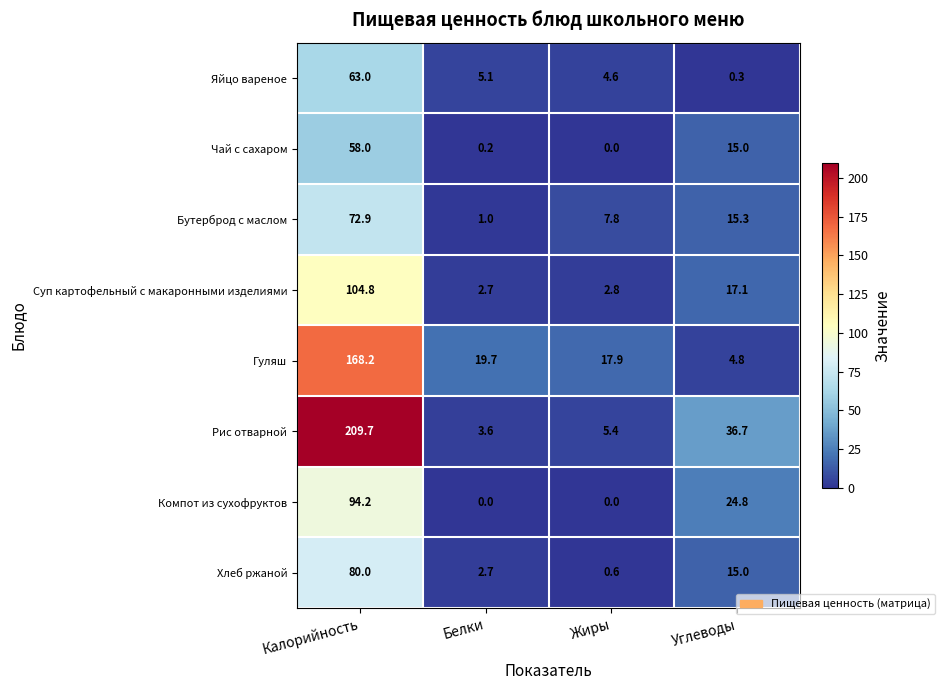

How many data points in Яйцо вареное are above 5?

2